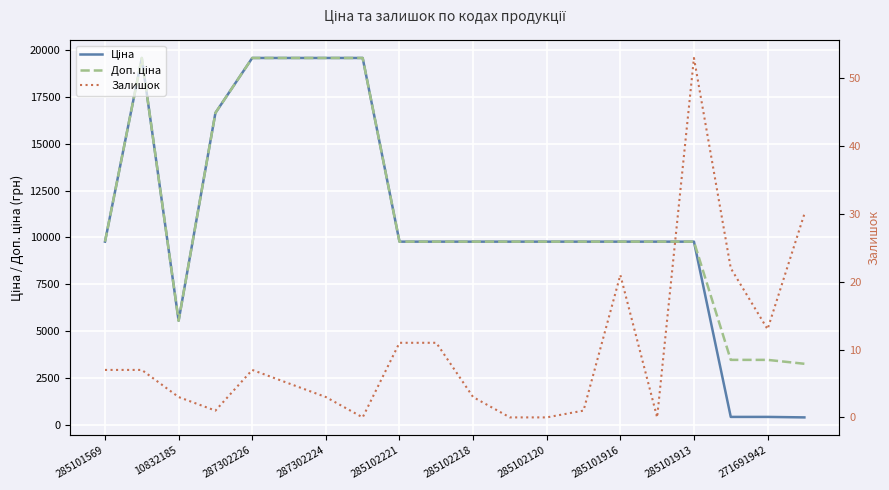

How many data points in Ціна are less than 9775?

4